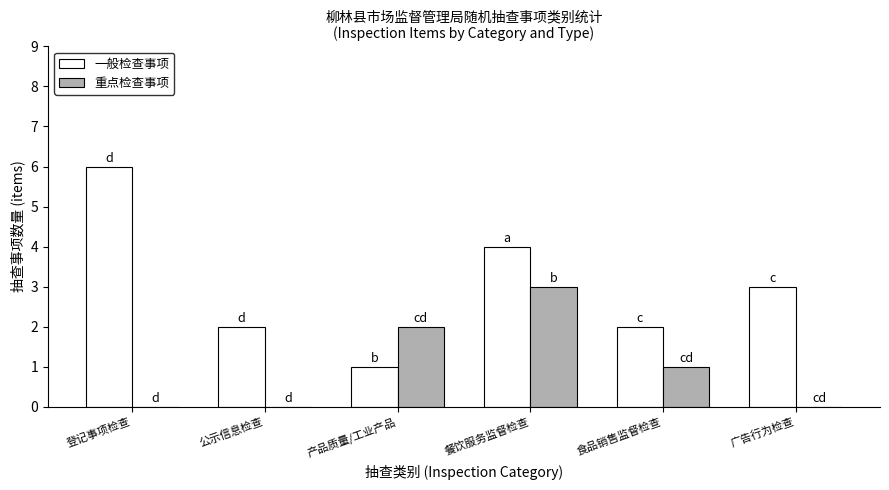

What value does the 重点检查事项 series have at 餐饮服务监督检查?

3